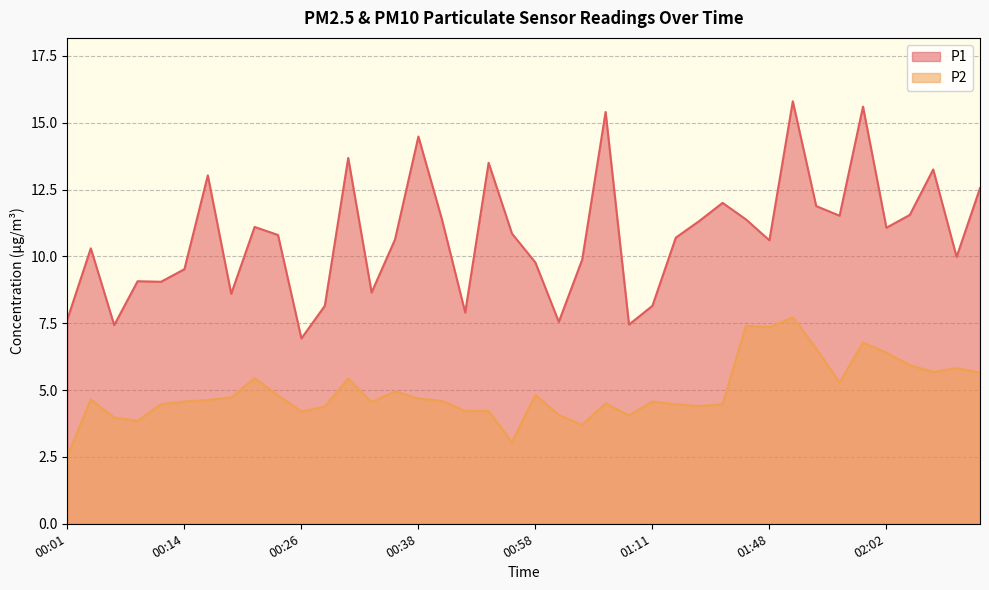

Reading left to right, list all the values displayed in this chart.

P1: 00:01=7.7	00:03=10.3	00:06=7.4	00:09=9.1	00:11=9.1	00:14=9.5	00:16=13.0	00:19=8.6	00:21=11.1	00:24=10.8	00:26=6.9	00:29=8.2	00:31=13.7	00:34=8.7	00:36=10.6	00:38=14.5	00:43=11.4	00:46=7.9	00:52=13.5	00:55=10.8	00:58=9.8	01:00=7.5	01:03=9.9	01:05=15.4	01:08=7.5	01:11=8.2	01:13=10.7	01:16=11.3	01:30=12.0	01:42=11.4	01:48=10.6	01:51=15.8	01:54=11.9	01:56=11.5	01:59=15.6	02:02=11.1	02:07=11.6	02:15=13.2	02:18=10.0	02:20=12.6
P2: 00:01=2.5	00:03=4.7	00:06=4.0	00:09=3.9	00:11=4.5	00:14=4.6	00:16=4.6	00:19=4.7	00:21=5.5	00:24=4.8	00:26=4.2	00:29=4.4	00:31=5.4	00:34=4.5	00:36=5.0	00:38=4.7	00:43=4.6	00:46=4.2	00:52=4.2	00:55=3.0	00:58=4.8	01:00=4.1	01:03=3.7	01:05=4.5	01:08=4.0	01:11=4.6	01:13=4.5	01:16=4.4	01:30=4.5	01:42=7.4	01:48=7.3	01:51=7.7	01:54=6.5	01:56=5.3	01:59=6.8	02:02=6.4	02:07=5.9	02:15=5.7	02:18=5.8	02:20=5.7